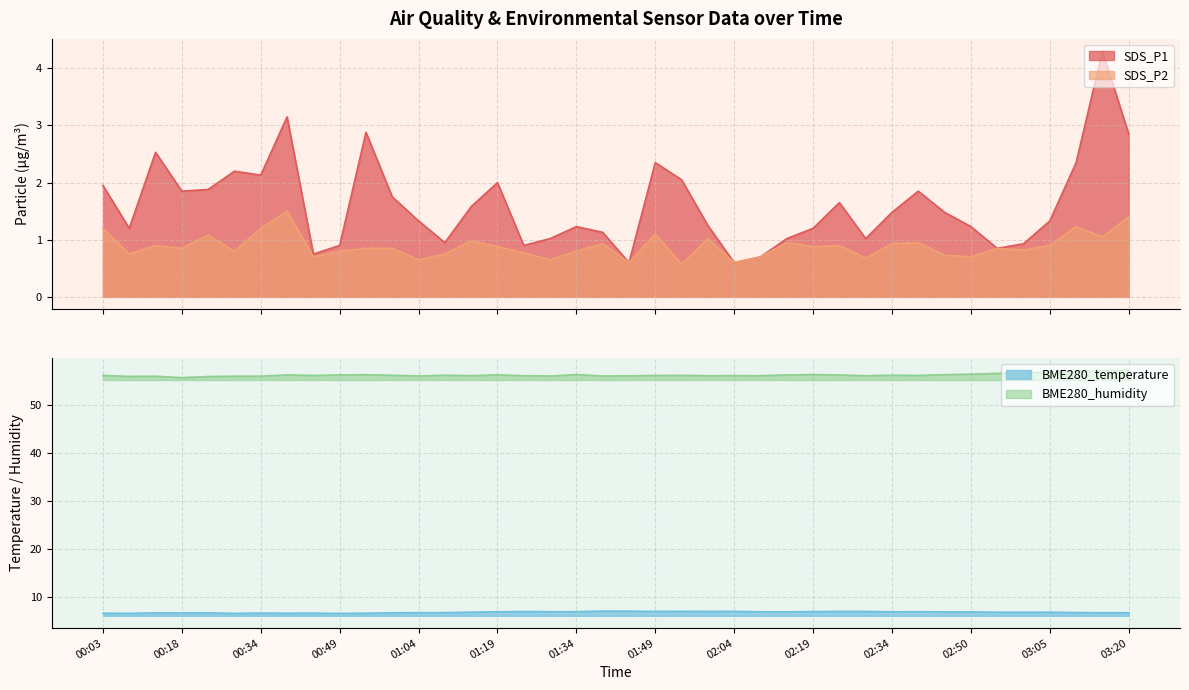

Reading left to right, transcribe all the data shown in this chart.

SDS_P1: 00:03=1.9	00:08=1.2	00:13=2.5	00:18=1.9	00:24=1.9	00:29=2.2	00:34=2.1	00:39=3.1	00:44=0.8	00:49=0.9	00:54=2.9	00:59=1.8	01:04=1.3	01:09=0.9	01:14=1.6	01:19=2.0	01:24=0.9	01:29=1.0	01:34=1.2	01:39=1.1	01:44=0.6	01:49=2.4	01:54=2.0	01:59=1.2	02:04=0.6	02:09=0.7	02:14=1.0	02:19=1.2	02:24=1.6	02:29=1.0	02:34=1.5	02:40=1.9	02:45=1.5	02:50=1.2	02:55=0.8	03:00=0.9	03:05=1.3	03:10=2.4	03:15=4.3	03:20=2.9
SDS_P2: 00:03=1.2	00:08=0.8	00:13=0.9	00:18=0.8	00:24=1.1	00:29=0.8	00:34=1.2	00:39=1.5	00:44=0.7	00:49=0.8	00:54=0.8	00:59=0.8	01:04=0.7	01:09=0.8	01:14=1.0	01:19=0.9	01:24=0.8	01:29=0.7	01:34=0.8	01:39=0.9	01:44=0.6	01:49=1.1	01:54=0.6	01:59=1.0	02:04=0.6	02:09=0.7	02:14=0.9	02:19=0.9	02:24=0.9	02:29=0.7	02:34=0.9	02:40=0.9	02:45=0.7	02:50=0.7	02:55=0.8	03:00=0.8	03:05=0.9	03:10=1.2	03:15=1.1	03:20=1.4
BME280_temperature: 00:03=6.7	00:08=6.7	00:13=6.8	00:18=6.8	00:24=6.8	00:29=6.7	00:34=6.8	00:39=6.7	00:44=6.7	00:49=6.7	00:54=6.7	00:59=6.8	01:04=6.8	01:09=6.8	01:14=6.9	01:19=7.0	01:24=7.1	01:29=7.0	01:34=7.0	01:39=7.2	01:44=7.2	01:49=7.1	01:54=7.1	01:59=7.1	02:04=7.1	02:09=7.0	02:14=7.0	02:19=7.1	02:24=7.1	02:29=7.1	02:34=7.0	02:40=7.0	02:45=7.0	02:50=7.0	02:55=6.9	03:00=6.9	03:05=6.9	03:10=6.8	03:15=6.8	03:20=6.8
BME280_humidity: 00:03=56.2	00:08=56.0	00:13=56.0	00:18=55.7	00:24=55.9	00:29=56.0	00:34=56.0	00:39=56.3	00:44=56.2	00:49=56.3	00:54=56.3	00:59=56.2	01:04=56.0	01:09=56.2	01:14=56.1	01:19=56.3	01:24=56.1	01:29=56.0	01:34=56.4	01:39=56.0	01:44=56.1	01:49=56.2	01:54=56.2	01:59=56.1	02:04=56.1	02:09=56.1	02:14=56.3	02:19=56.3	02:24=56.3	02:29=56.1	02:34=56.2	02:40=56.2	02:45=56.3	02:50=56.4	02:55=56.6	03:00=56.7	03:05=56.9	03:10=57.0	03:15=57.1	03:20=57.3